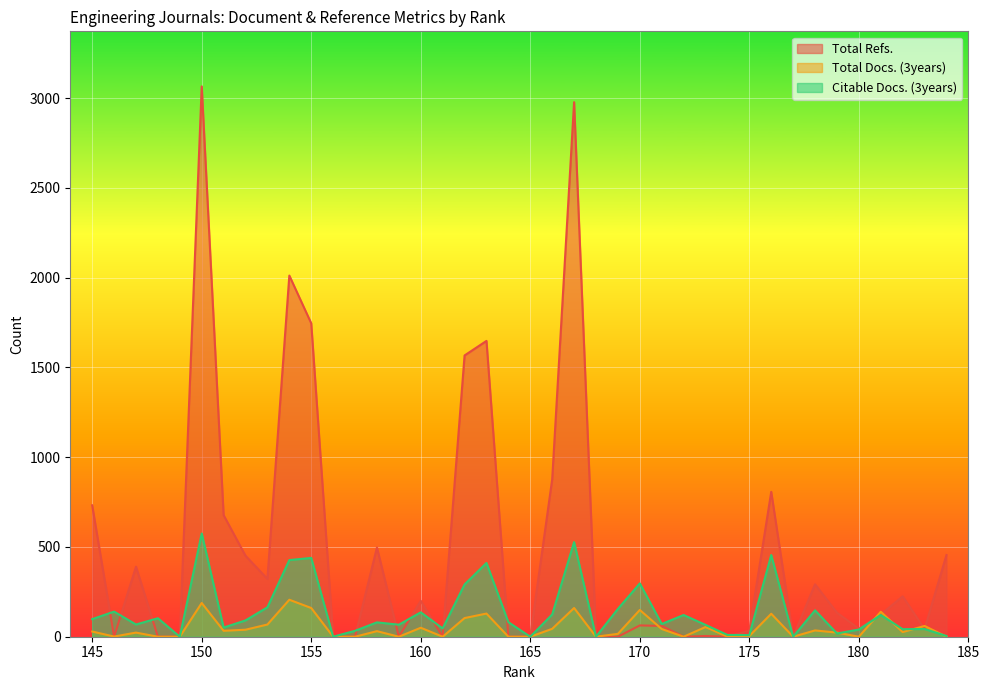

What is the difference between the Total Docs. (3years) values at 176 and 164?

128